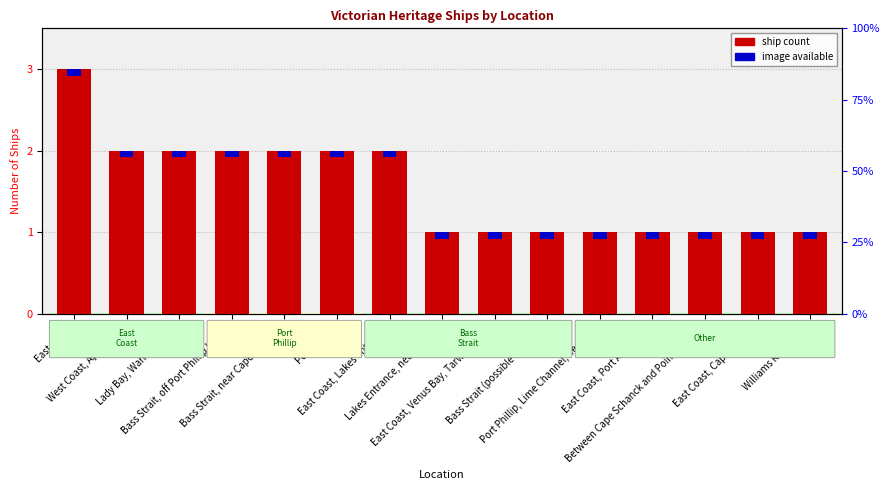

List the labels in order of value, largest first.

East Coast, West Coast, Apollo Bay, Lady Bay, Warrnambool, Bass Strait, off Port Phillip Heads, Bass Strait, near Cape Schanck, Port Phillip, East Coast, Lakes Entrance, Lakes Entrance, near the bar, East Coast, Venus Bay, Tarwin Beach, Bass Strait (possible location), Port Phillip, Lime Channel, near Rye, East Coast, Port Albert Bar, Between Cape Schanck and Point Nepean, East Coast, Cape Conran, Williams River NSW